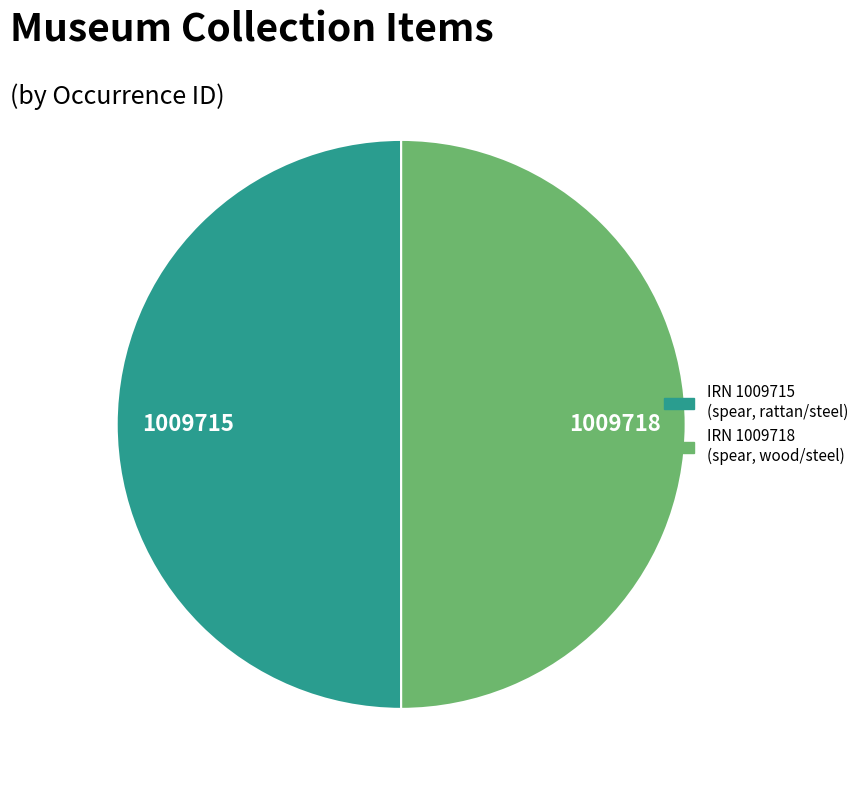

Count the number of slices in the pie.

2